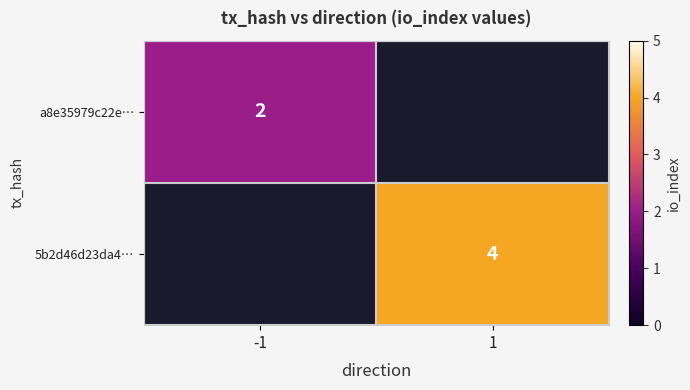

True or false: a8e35979c22e… has a value of 1 at -1.

False